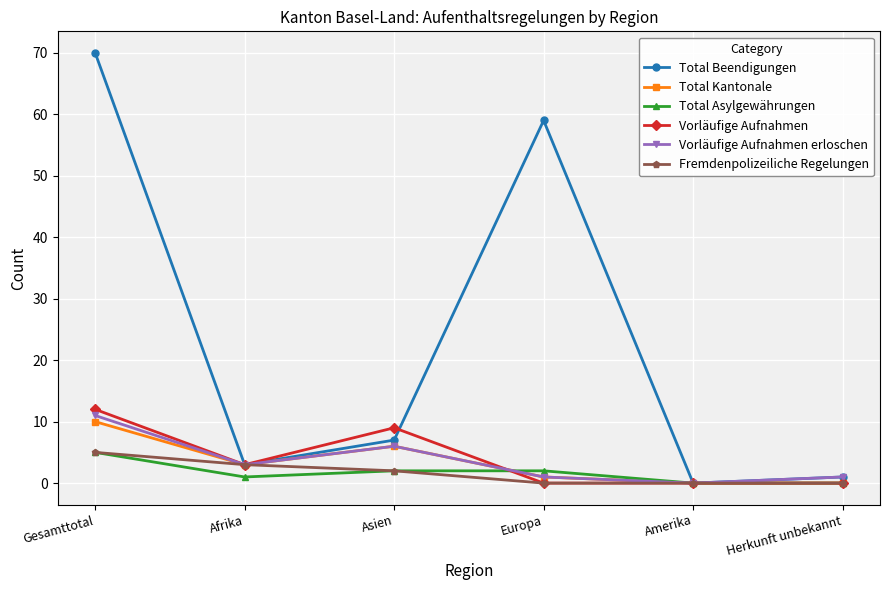

What is the label of the 6th point from the right?

Gesamttotal